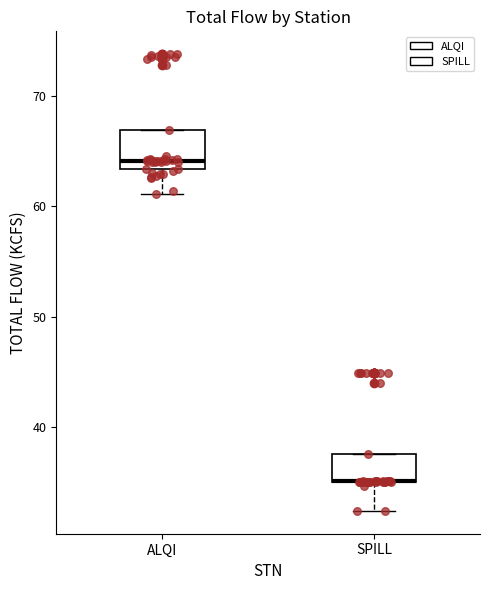

Reading left to right, read every box against the y-axis: the position of its median line, the range the box covers, and the ends of its whiskers. The values are not printed on the chart, so give them approximately, as read against the axis.

ALQI: median 64, box 63 to 67, whiskers 61 to 67
SPILL: median 35 (drawn on the box's lower edge), box 35 to 38, whiskers 32 to 38